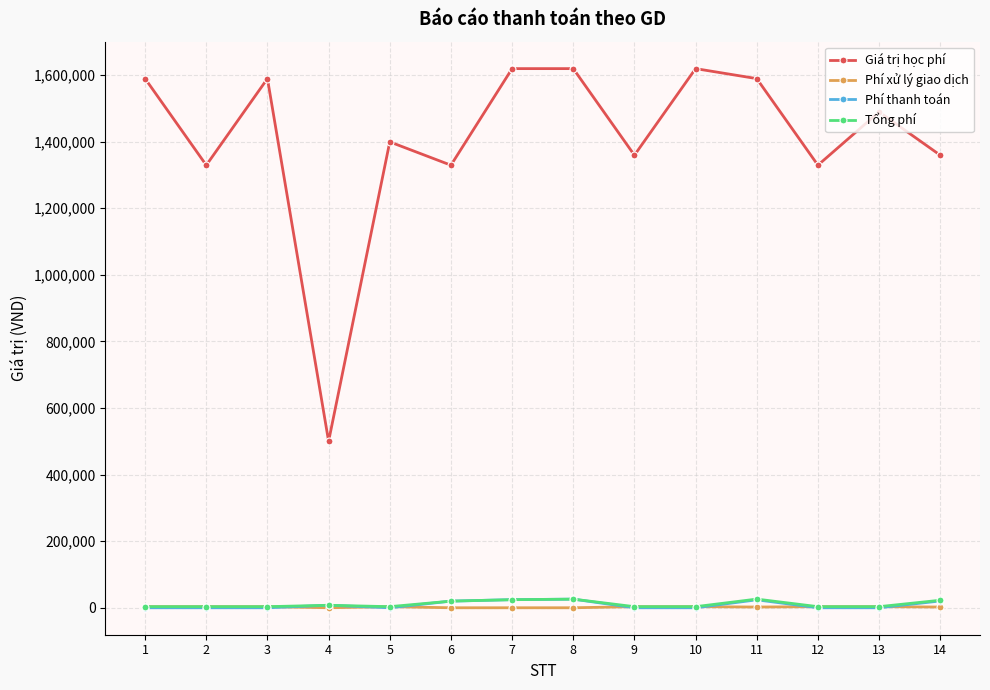

Which series has the widest spread of values?

Giá trị học phí